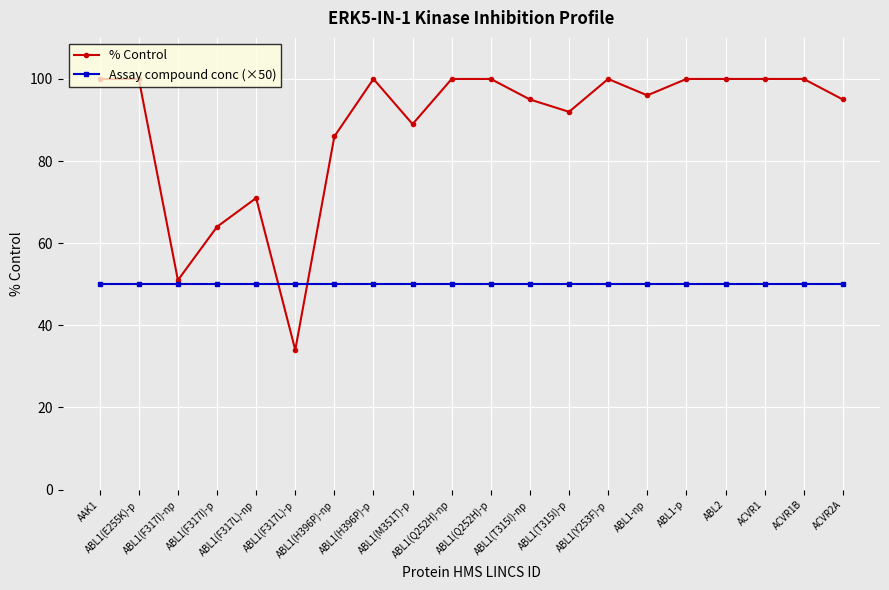

What is the maximum value for % Control?

100